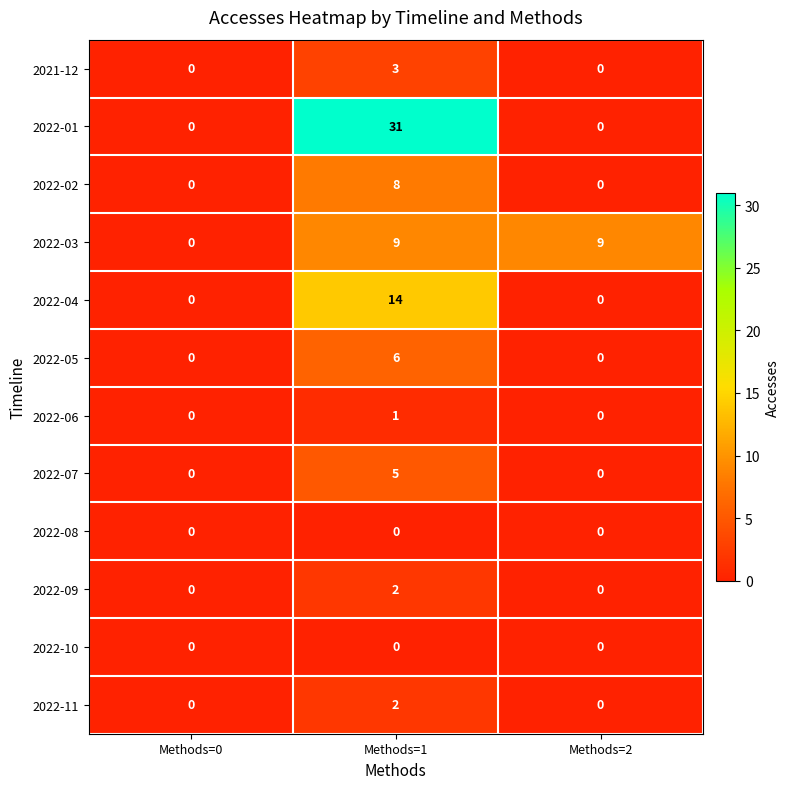

Which series changed the most between Methods=0 and Methods=2?

2022-03